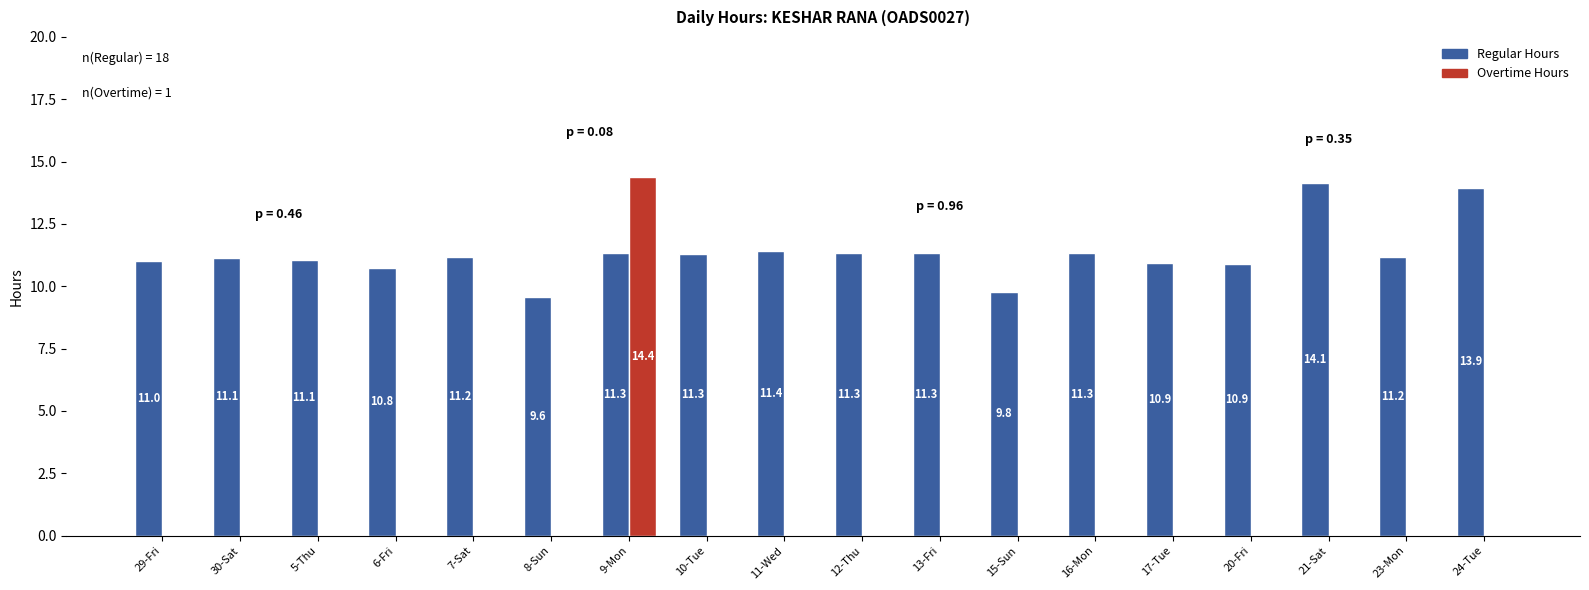

Between 29-Fri and 12-Thu, which series saw the biggest shift?

Regular Hours